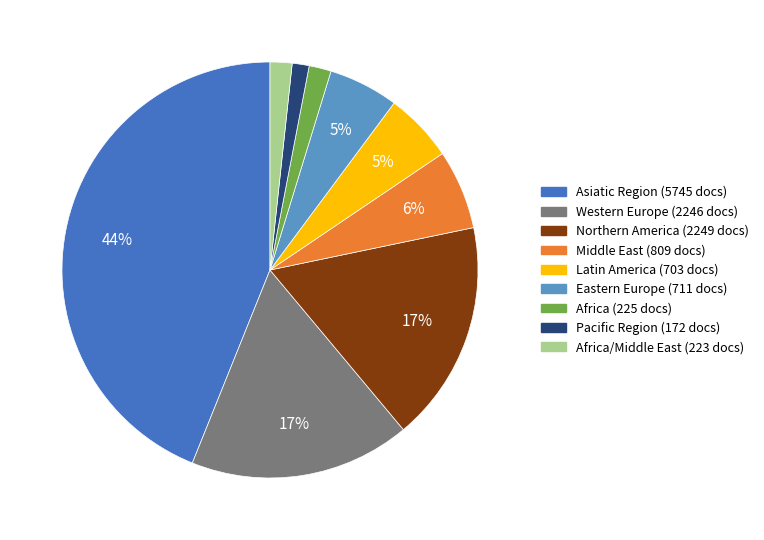

To the nearest percent, what is the average slice percentage?

11%